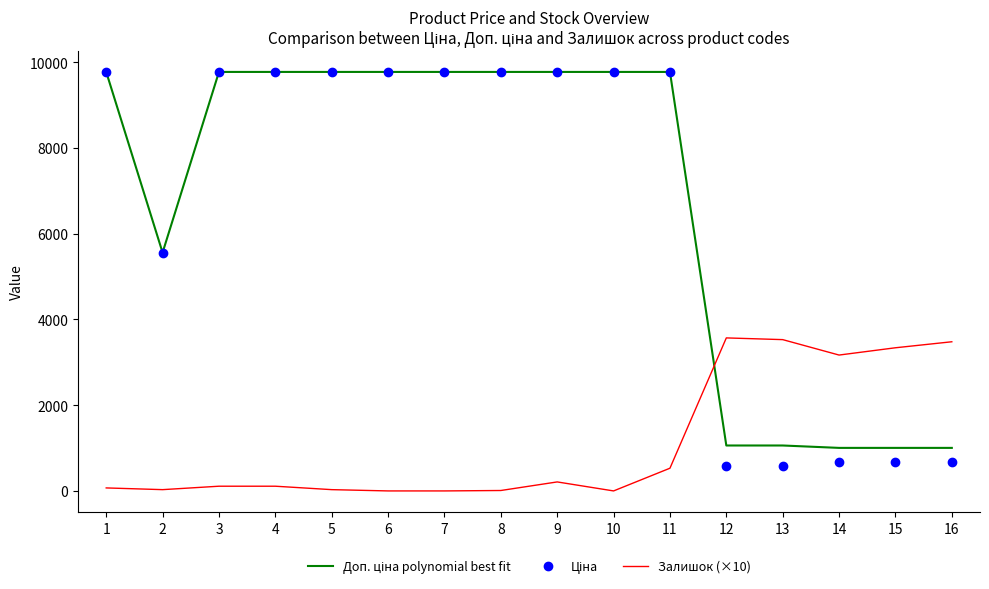

Which series ends up on top after the final intersection of Залишок (×10) and Ціна?

Залишок (×10)